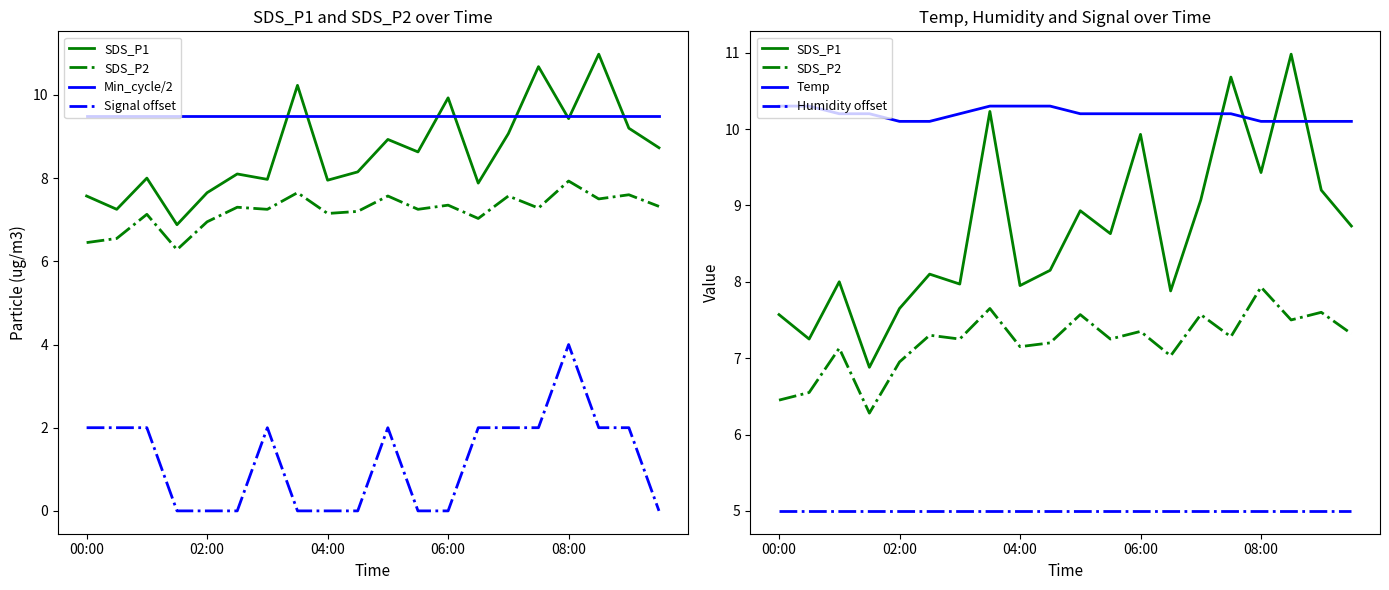

True or false: SDS_P1 has a value of 9.9 at 06:00.

True